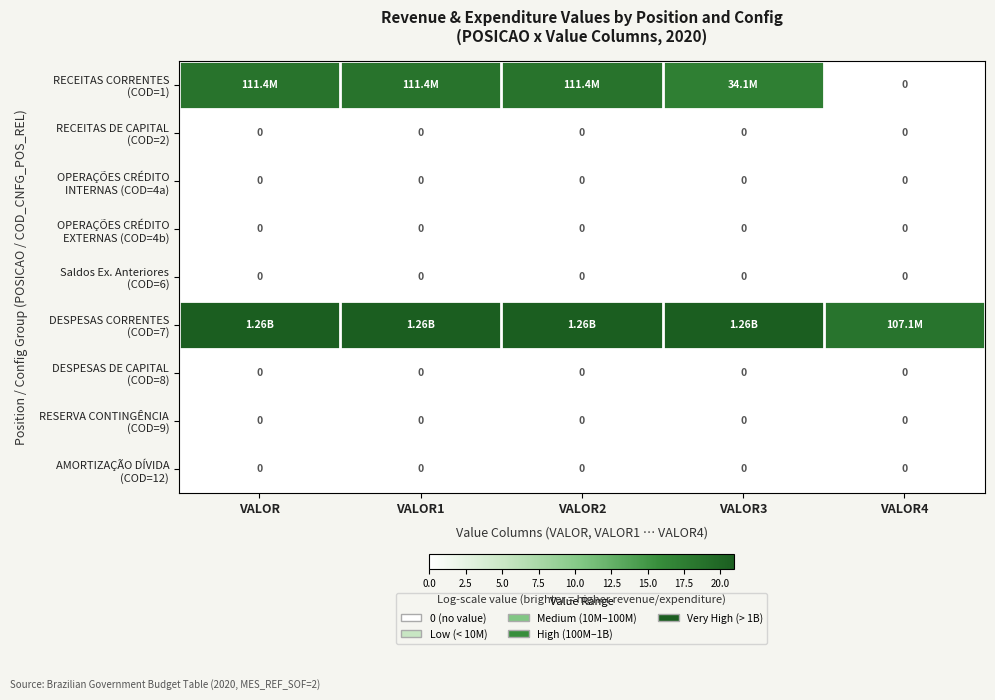

The OPERAÇÕES CRÉDITO INTERNAS (COD=4a) series shows 0.0 at VALOR1. True or false?

True